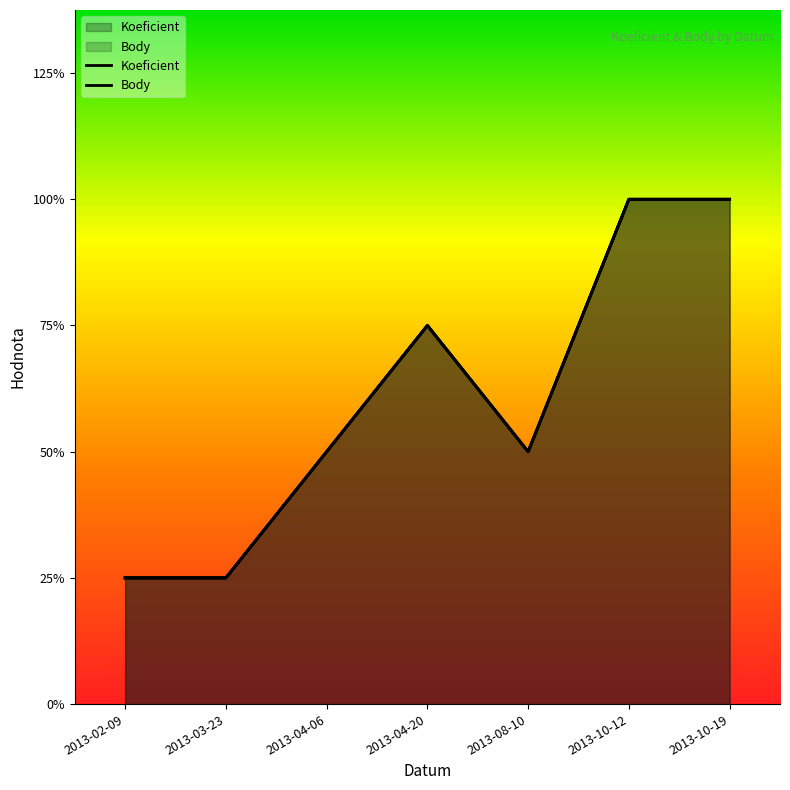

What is the value of the Body point at the 2nd from the left?

1